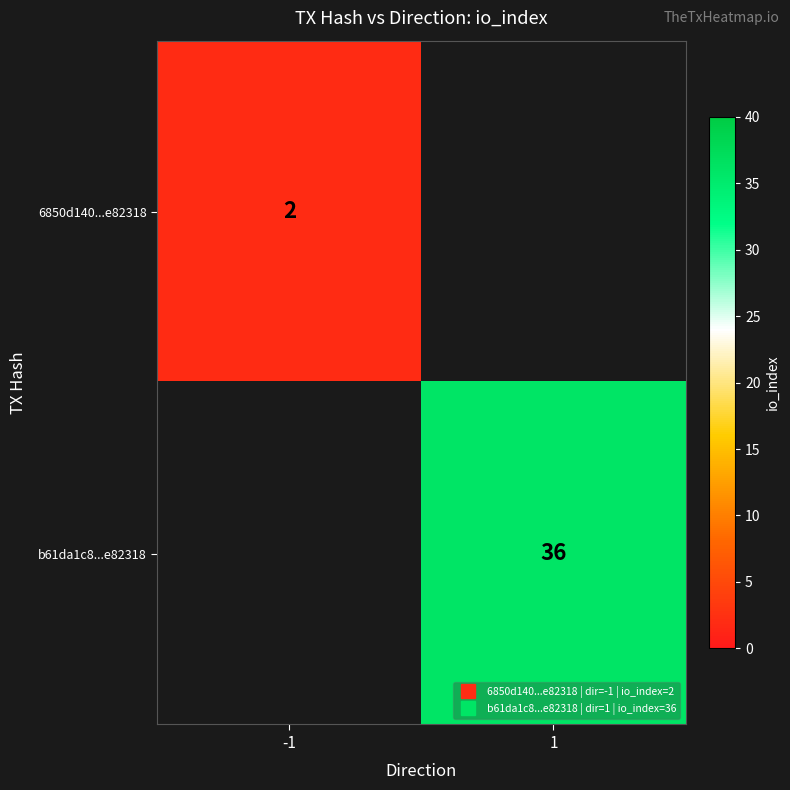

List the series in order of their peak value, lowest first.

6850d140...e82318, b61da1c8...e82318